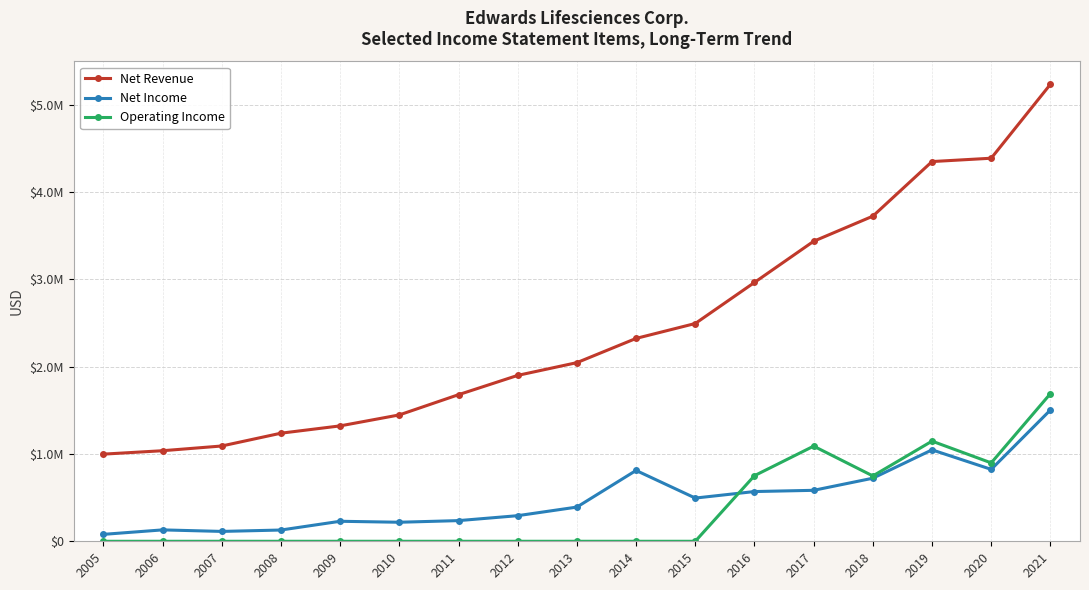

Is this an area chart (filled region under the line)?

No